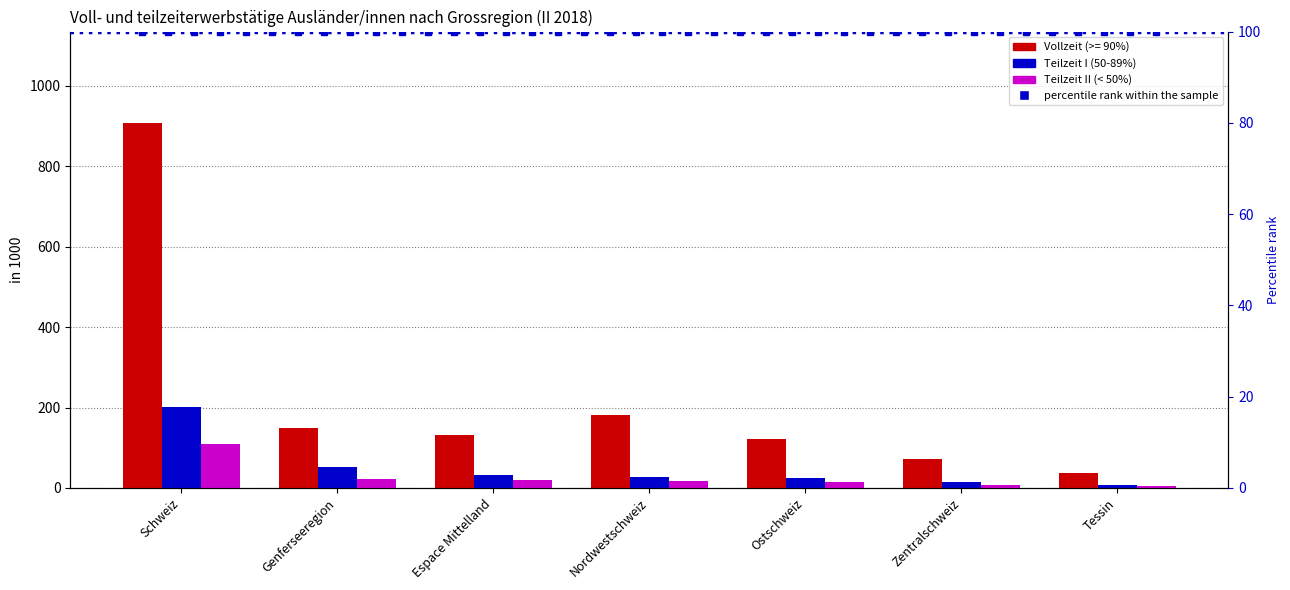

How many values in the Teilzeit II series exceed 16?

4